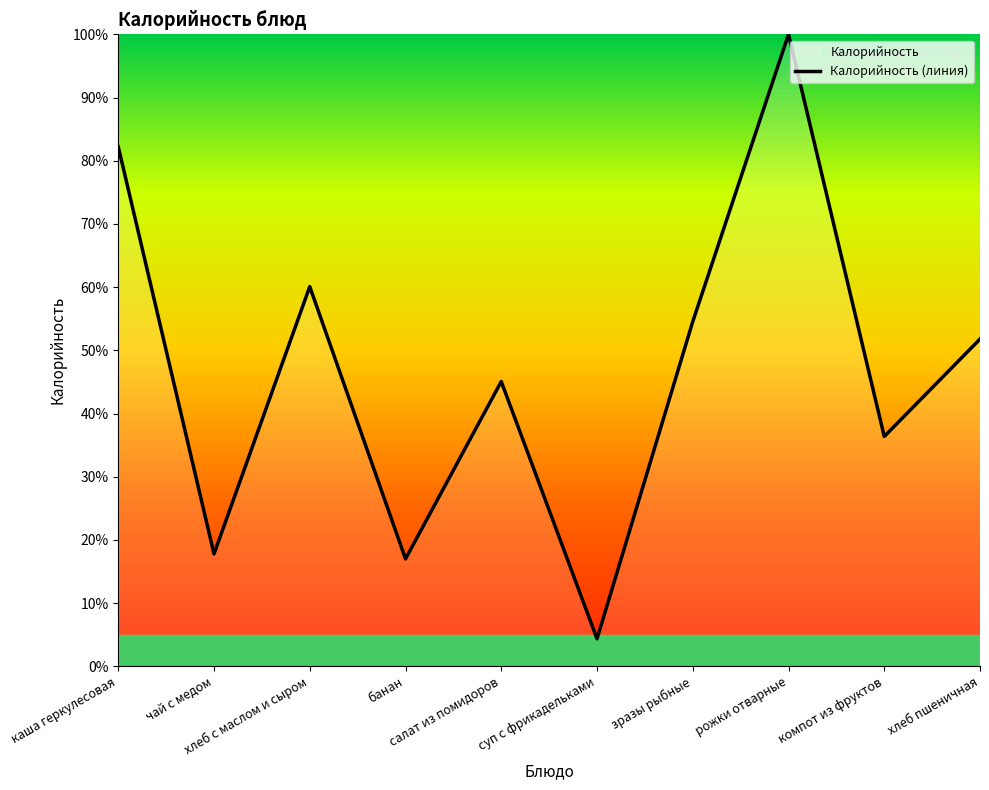

What is the difference between the maximum and minimum values?

95.7